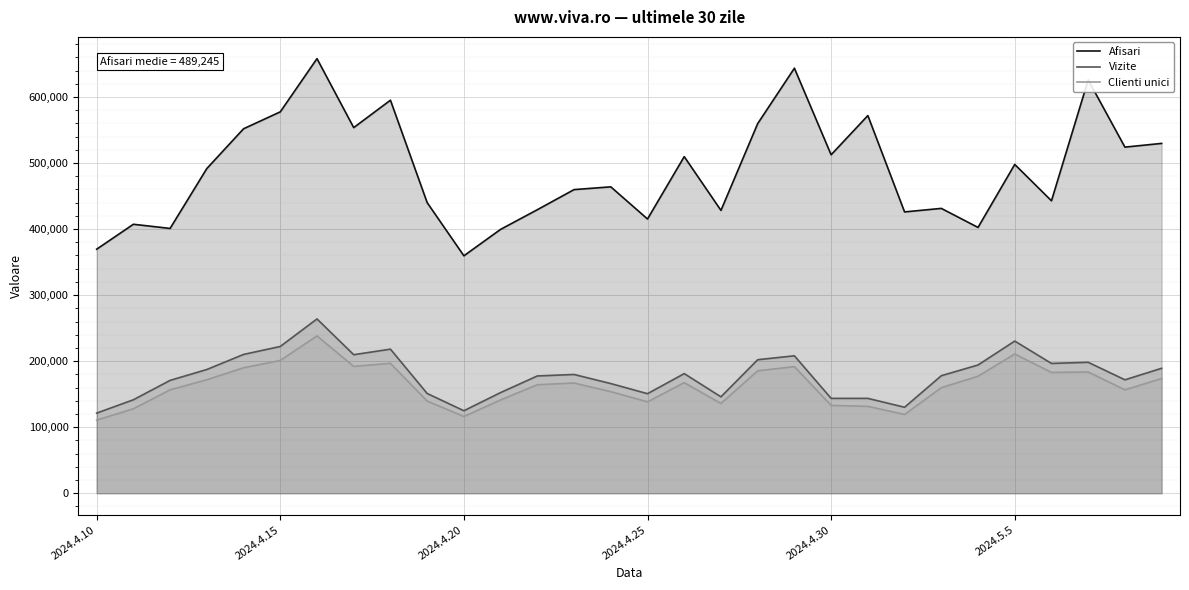

Reading left to right, extract all data points from this chart.

Afisari: 369481	407235	400947	491588	551813	577425	658010	553558	595078	440018	359515	399523	429279	459719	463900	415226	509641	428234	559610	643505	512452	571820	425946	431275	402458	497820	442763	625830	524039	529667
Vizite: 121337	141547	170888	187368	210153	222238	263929	209759	218184	151069	124934	152451	177593	179834	166083	150764	181135	146005	202176	208123	143668	143670	130204	177954	194206	230422	196529	198276	171760	189215
Clienti unici: 110675	127907	156595	171863	190016	201066	238186	192085	196701	139573	116242	141293	164304	166886	153842	138399	167419	135947	185376	191741	133058	131577	119296	159836	177201	210852	182960	183577	156585	173713